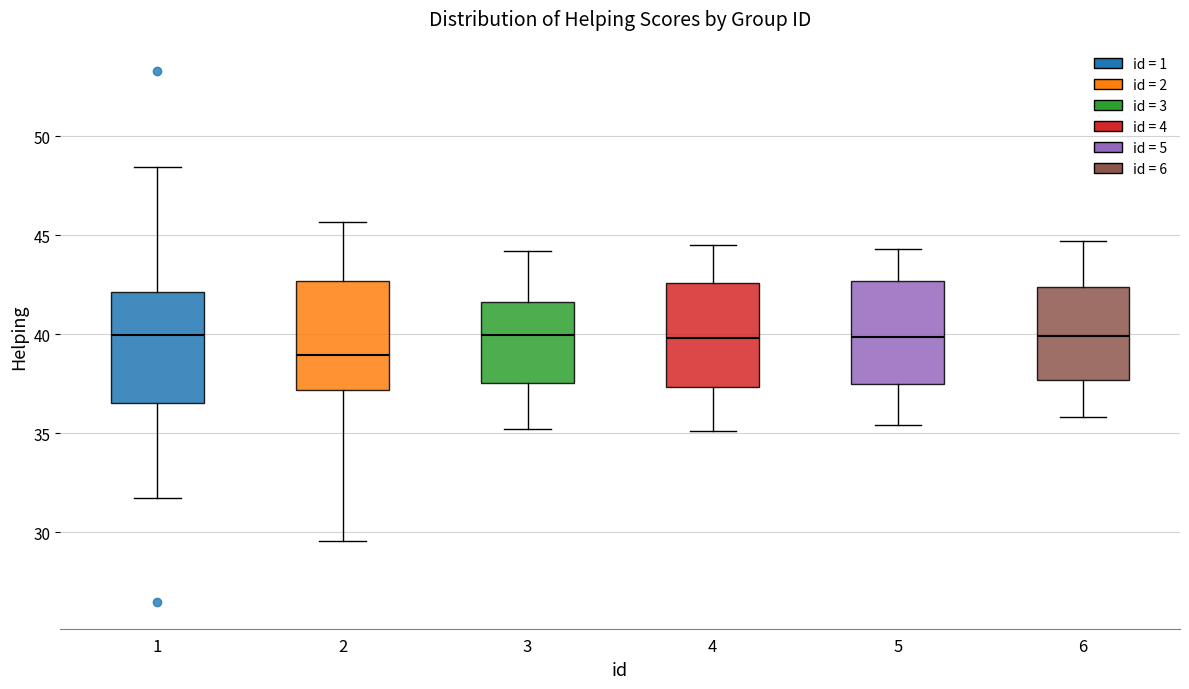

Where does the median line of the box at x = 4 sit on the y-axis? The values are not printed on the chart, so give them approximately, as read against the axis.

40.0